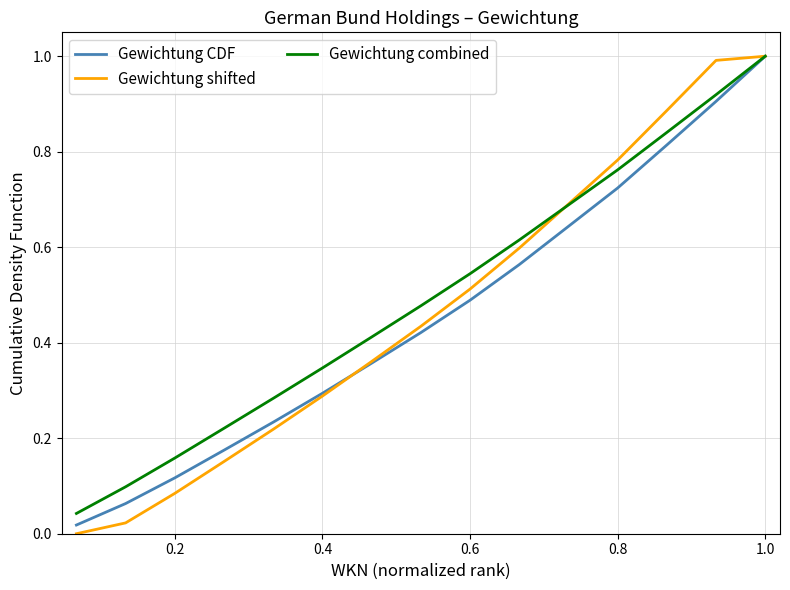

Which series has the widest spread of values?

Gewichtung shifted